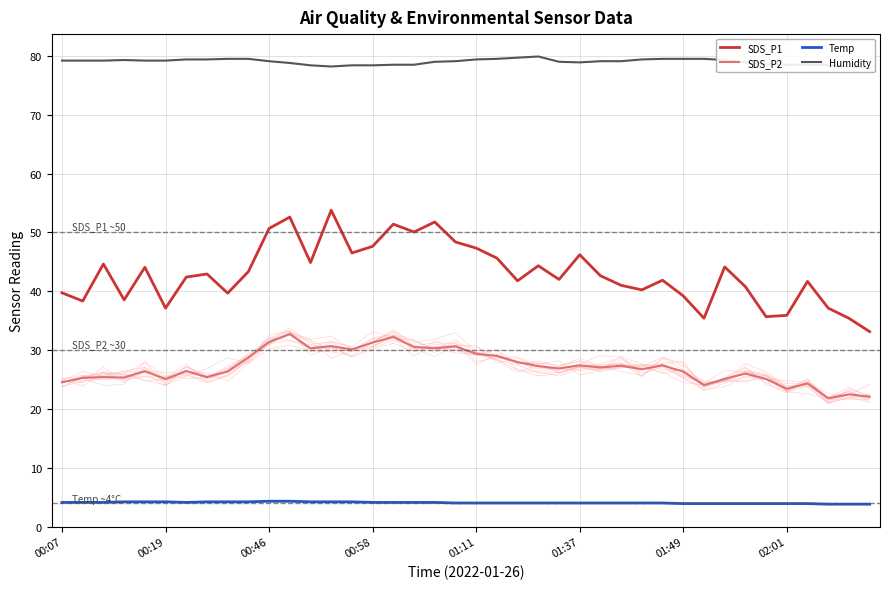

What is the value of the Humidity point at the 22nd from the left?

79.5